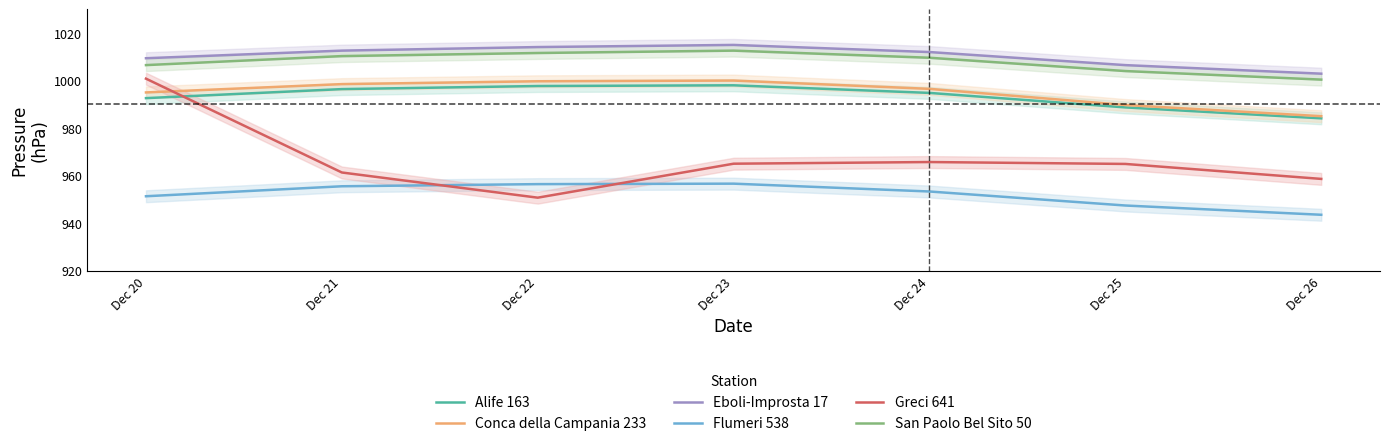

How many values in the San Paolo Bel Sito 50 series are below 1009?

3